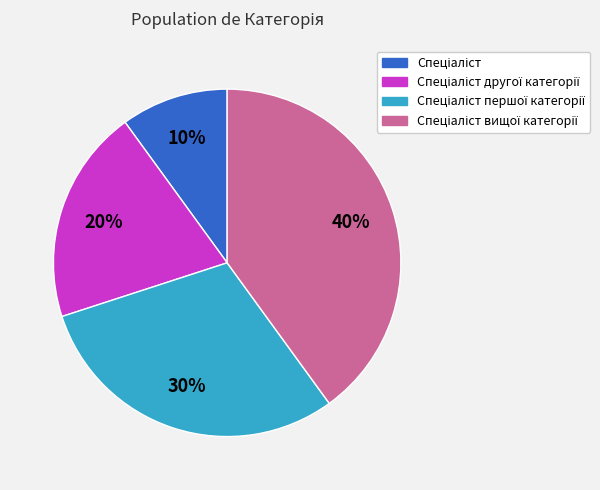

Is there any slice that represents more than half of the pie?

No